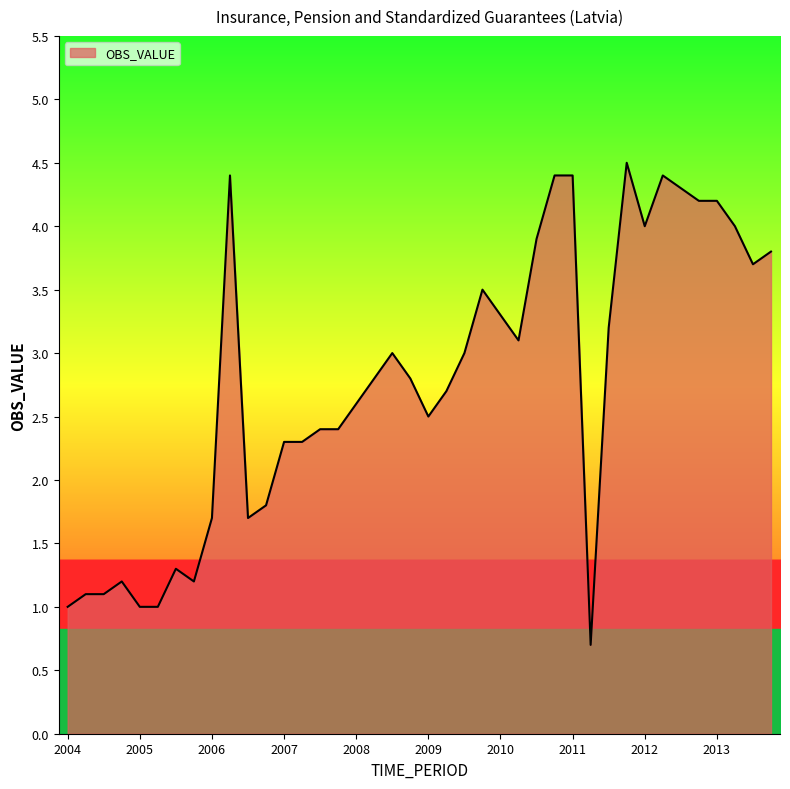

What is the smallest value displayed?

0.7